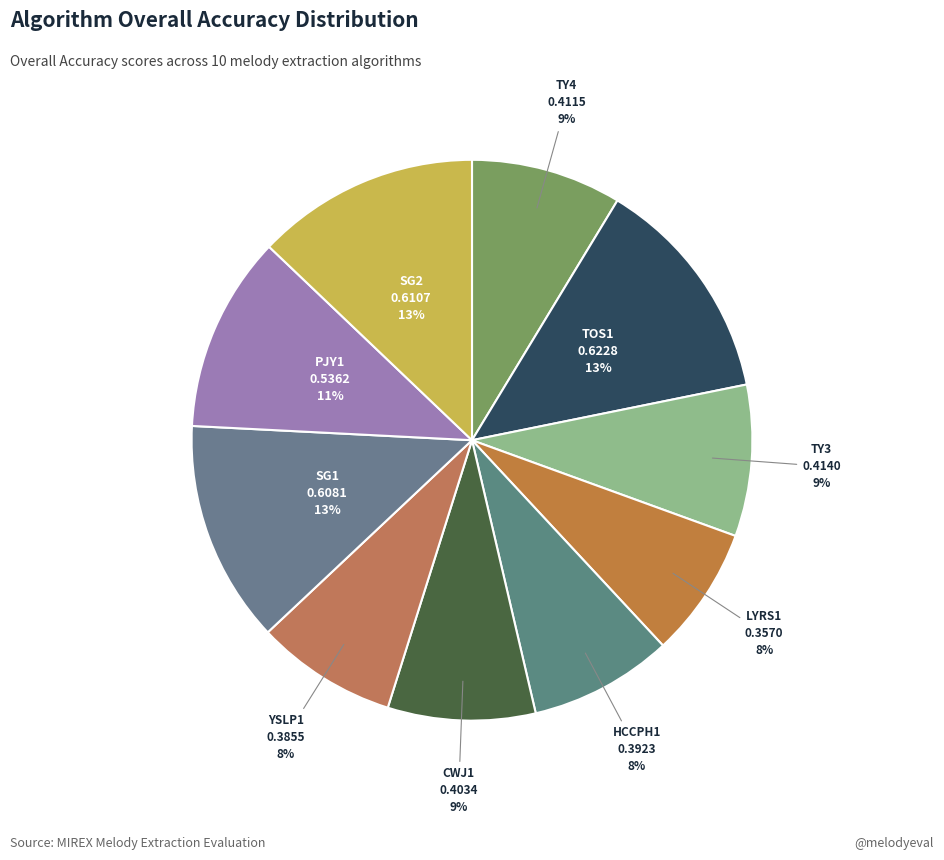

Count the number of slices in the pie.

10